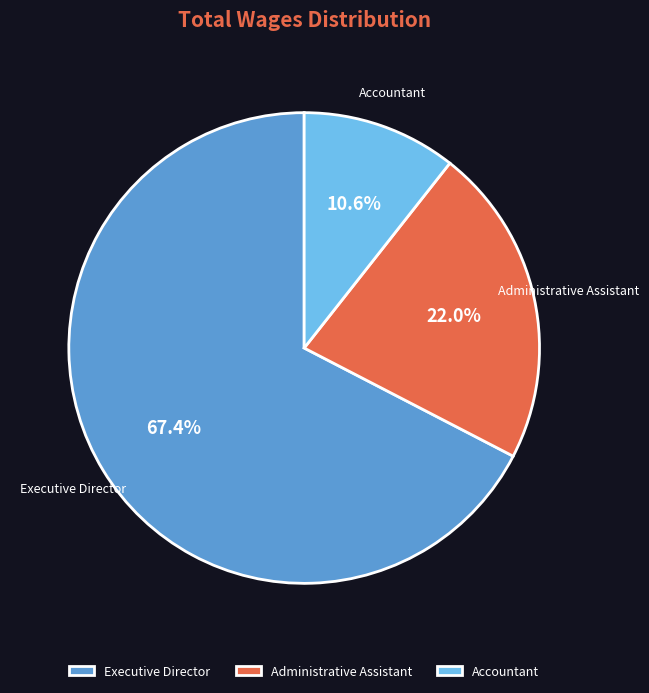

To the nearest percent, what is the difference between the largest and smallest slice percentages?

57%